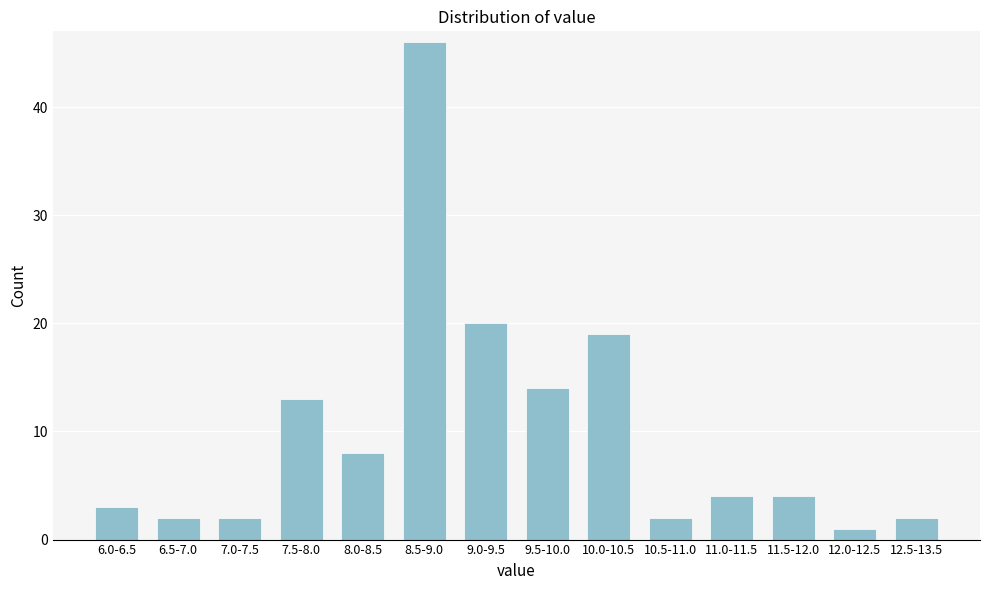

Reading left to right, list all the values displayed in this chart.

6.0-6.5=3	6.5-7.0=2	7.0-7.5=2	7.5-8.0=13	8.0-8.5=8	8.5-9.0=46	9.0-9.5=20	9.5-10.0=14	10.0-10.5=19	10.5-11.0=2	11.0-11.5=4	11.5-12.0=4	12.0-12.5=1	12.5-13.5=2